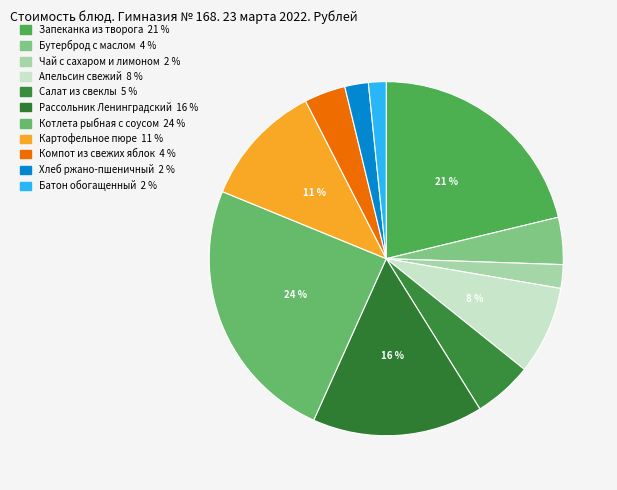

Combined, do Котлета рыбная с соусом and Апельсин свежий account for over 50%?

No